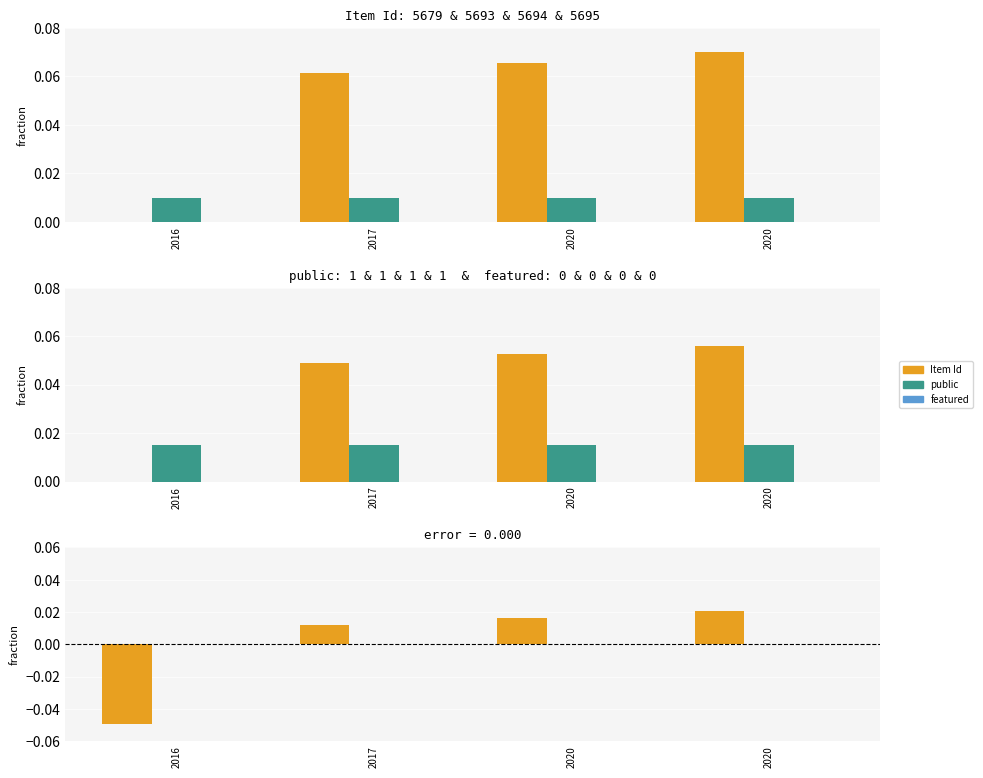

At which category does the chart reach its peak across all series?

2020